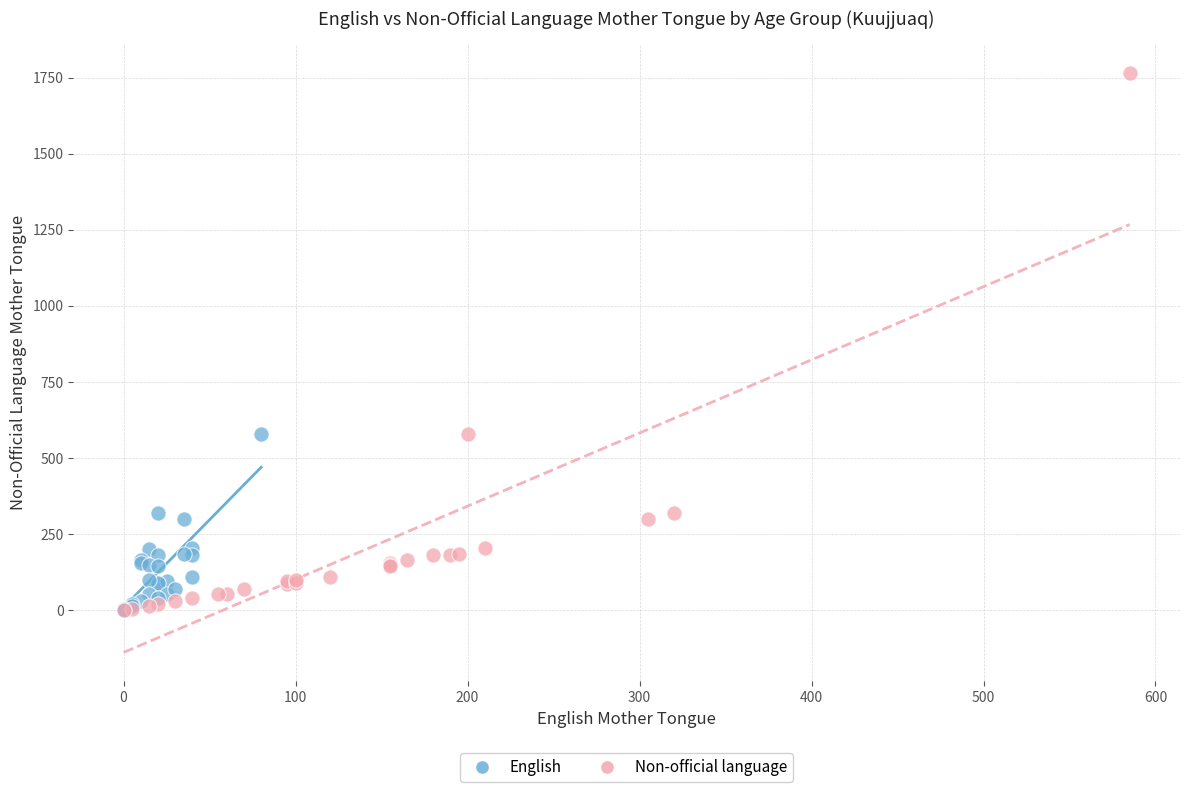

Which series has the widest spread of Y values?

Non-official language